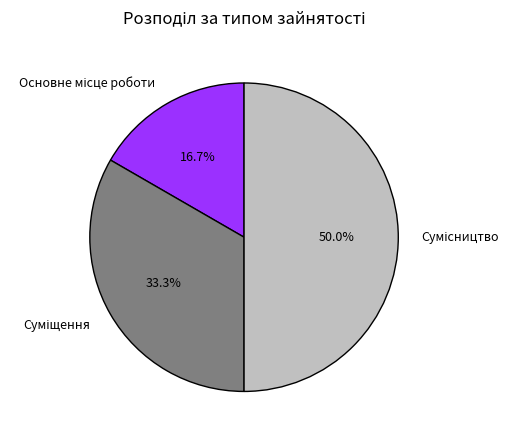

Do Сумісництво and Основне місце роботи together represent more than half of the pie?

Yes